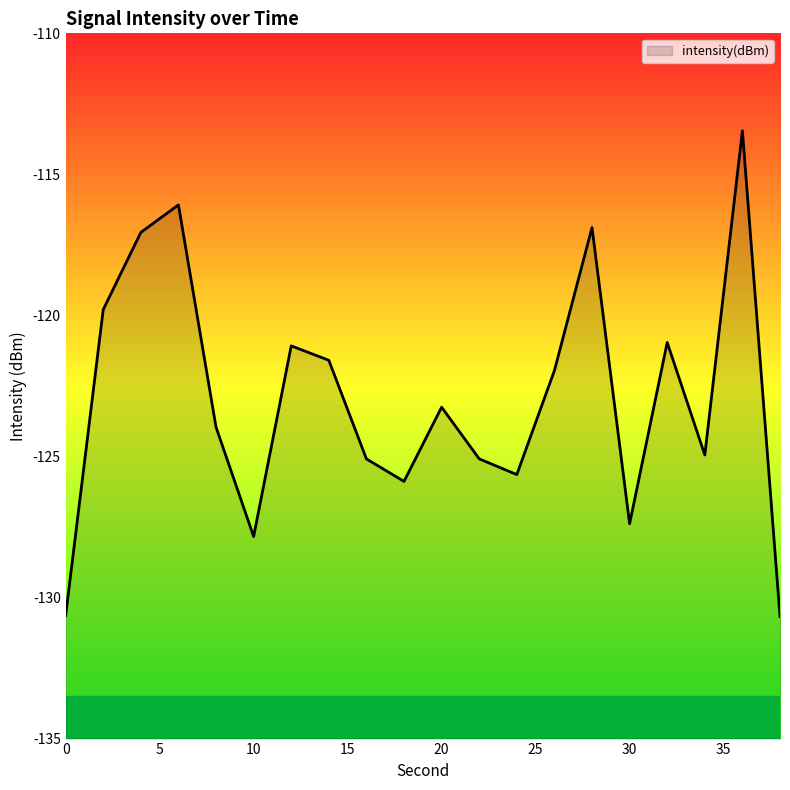

What is the value of the 8th point from the left?

-121.6